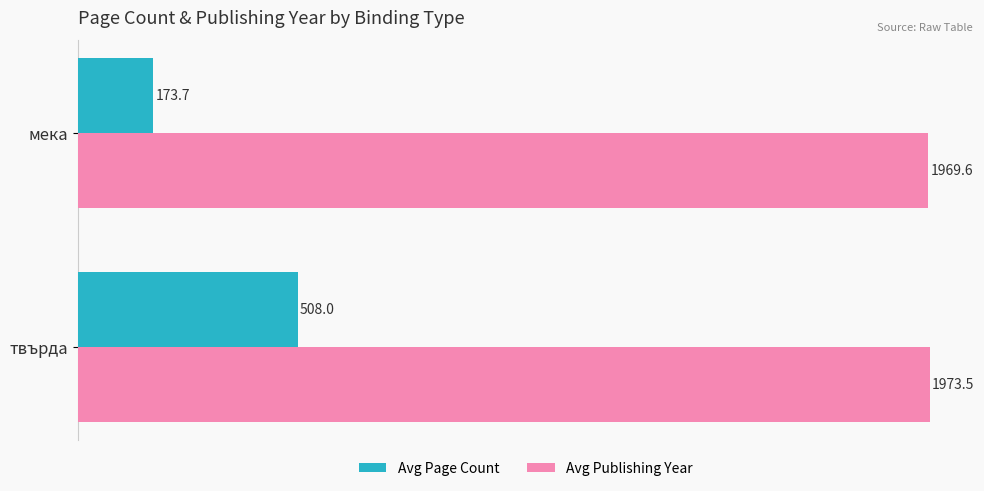

Is it true that Avg Publishing Year equals 960.0 at твърда?

False